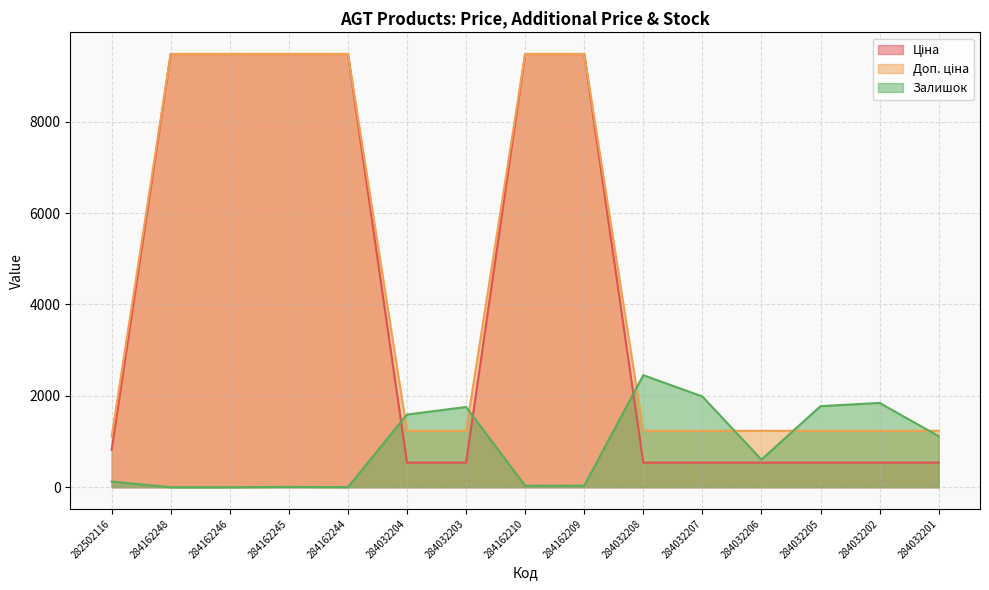

Is the value of Доп. ціна at 284032207 greater than the value of Ціна at 284032208?

Yes